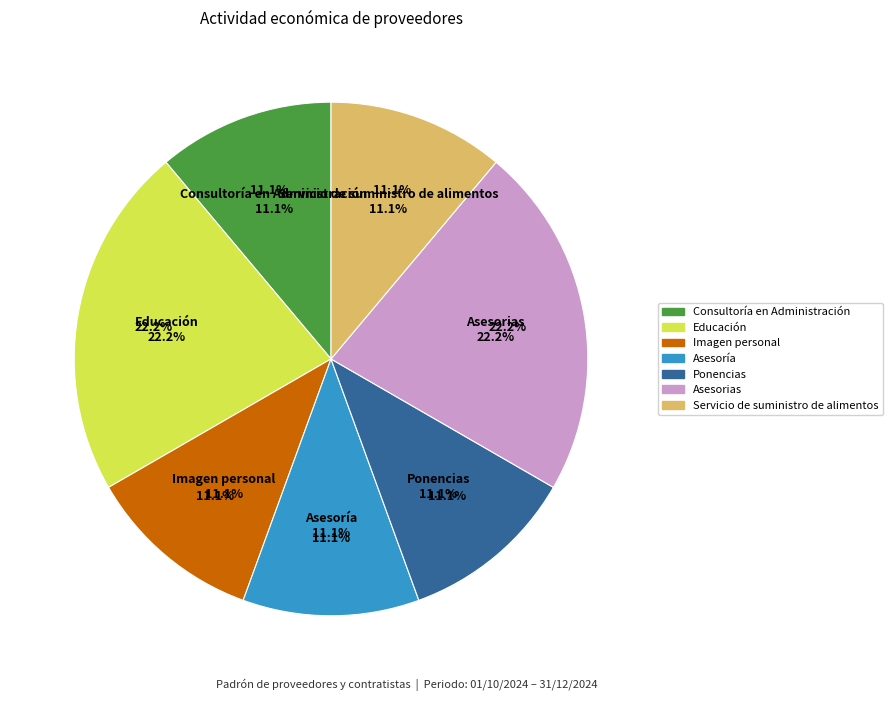

Does any single category account for the majority?

No